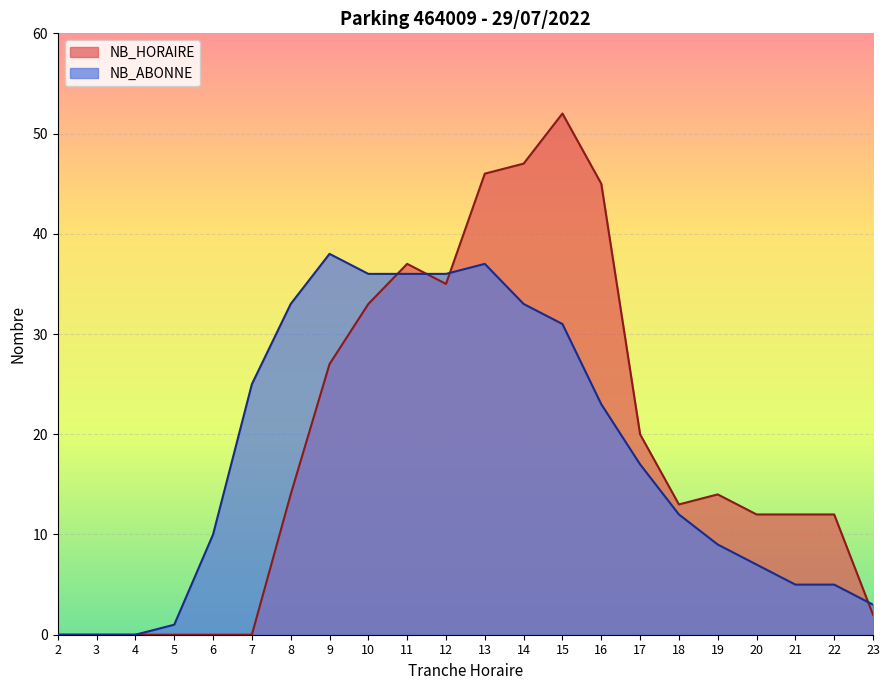

At which label is NB_ABONNE closest to 19?

17